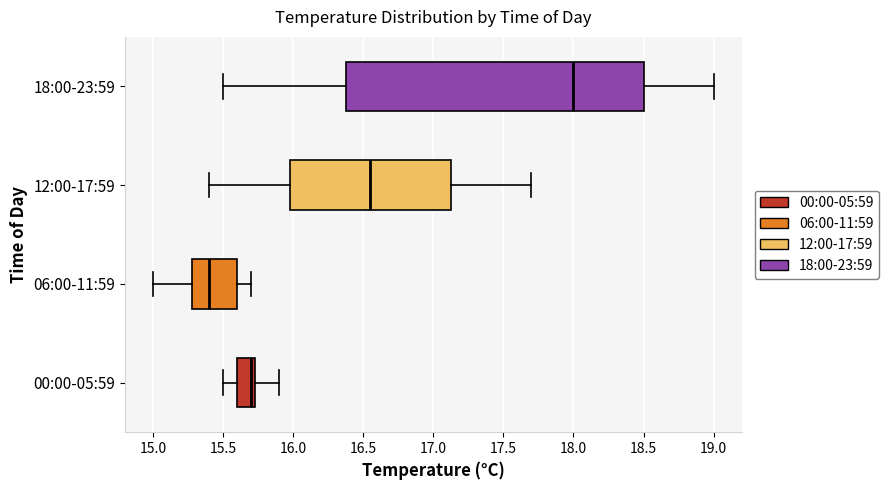

Where is the right edge of the box for 00:00-05:59 on the x-axis? The values are not printed on the chart, so give them approximately, as read against the axis.

15.75